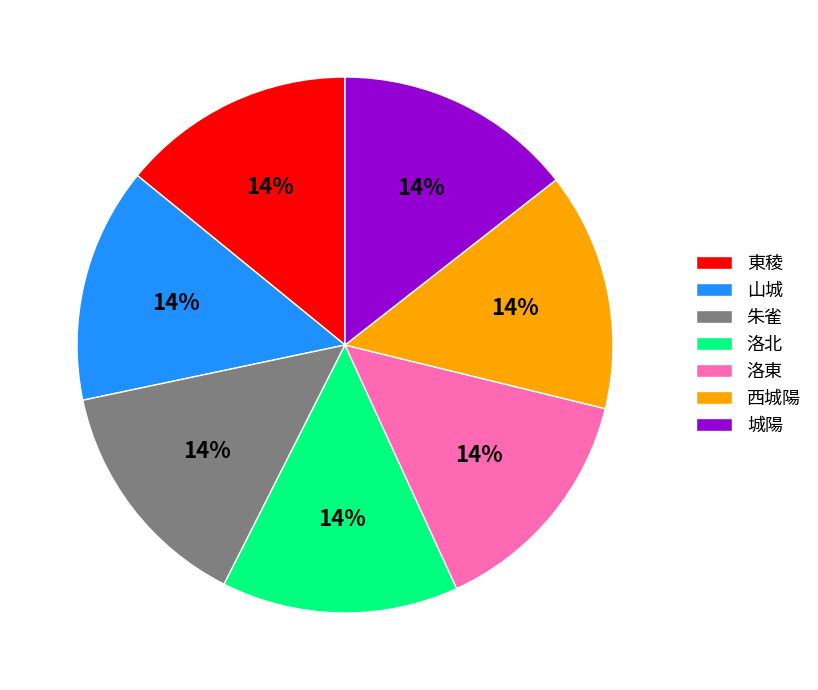

How many slices are in this pie chart?

7